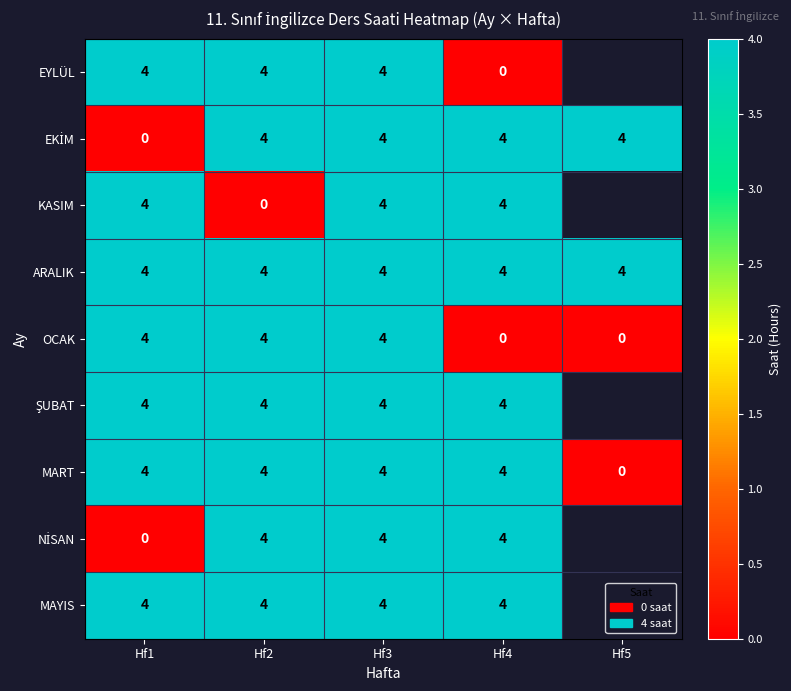

At which category is the sum across all series the highest?

Hf3